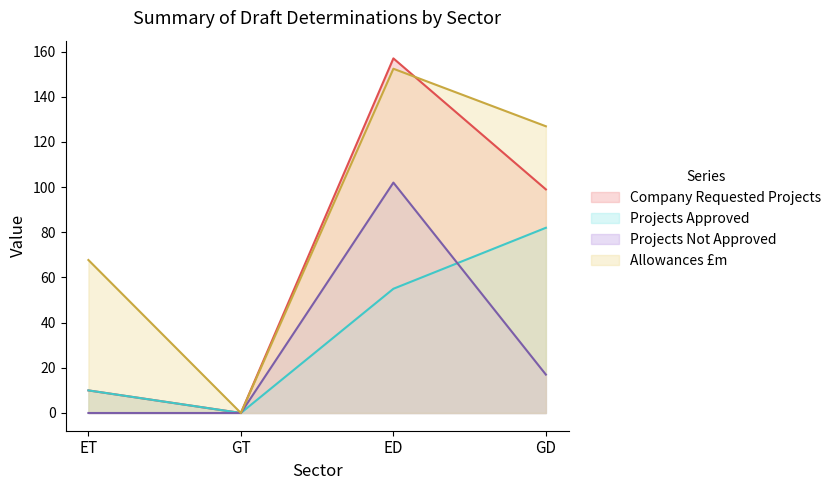

What is the value of the Company Requested Projects point at the 4th from the left?

99.0